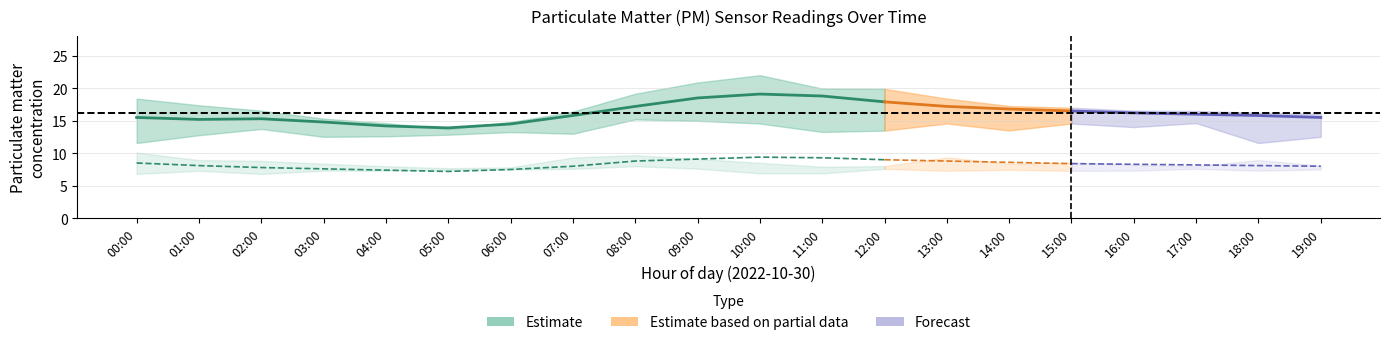

Reading left to right, what are all the values shown in this chart?

P1: 00:00=15.5	01:00=15.2	02:00=15.3	03:00=14.8	04:00=14.2	05:00=13.9	06:00=14.5	07:00=15.8	08:00=17.2	09:00=18.5	10:00=19.1	11:00=18.8	12:00=17.9	13:00=17.2	14:00=16.8	15:00=16.5	16:00=16.2	17:00=16.0	18:00=15.8	19:00=15.5
P1_upper: 00:00=18.4	01:00=17.4	02:00=16.6	03:00=15.3	04:00=14.6	05:00=13.7	06:00=14.8	07:00=16.4	08:00=19.1	09:00=20.9	10:00=22.0	11:00=19.9	12:00=19.9	13:00=18.4	14:00=17.3	15:00=17.0	16:00=16.6	17:00=16.5	18:00=16.2	19:00=16.1
P1_lower: 00:00=11.6	01:00=12.8	02:00=13.7	03:00=12.5	04:00=12.6	05:00=12.8	06:00=13.2	07:00=13.0	08:00=15.2	09:00=15.0	10:00=14.6	11:00=13.3	12:00=13.5	13:00=14.6	14:00=13.5	15:00=14.6	16:00=14.0	17:00=14.6	18:00=11.6	19:00=12.5
P2: 00:00=8.5	01:00=8.1	02:00=7.8	03:00=7.6	04:00=7.4	05:00=7.2	06:00=7.5	07:00=8.0	08:00=8.8	09:00=9.1	10:00=9.4	11:00=9.3	12:00=9.0	13:00=8.8	14:00=8.6	15:00=8.4	16:00=8.3	17:00=8.2	18:00=8.1	19:00=8.0
P2_upper: 00:00=10.1	01:00=8.9	02:00=8.8	03:00=8.4	04:00=8.0	05:00=7.7	06:00=7.8	07:00=9.3	08:00=9.7	09:00=9.1	10:00=8.5	11:00=7.9	12:00=8.0	13:00=9.3	14:00=8.4	15:00=8.6	16:00=8.2	17:00=8.0	18:00=8.9	19:00=8.1
P2_lower: 00:00=6.8	01:00=7.3	02:00=6.8	03:00=7.3	04:00=7.3	05:00=7.5	06:00=7.5	07:00=7.6	08:00=8.0	09:00=7.6	10:00=6.9	11:00=6.9	12:00=7.6	13:00=7.3	14:00=7.5	15:00=7.3	16:00=7.3	17:00=7.6	18:00=7.3	19:00=7.5